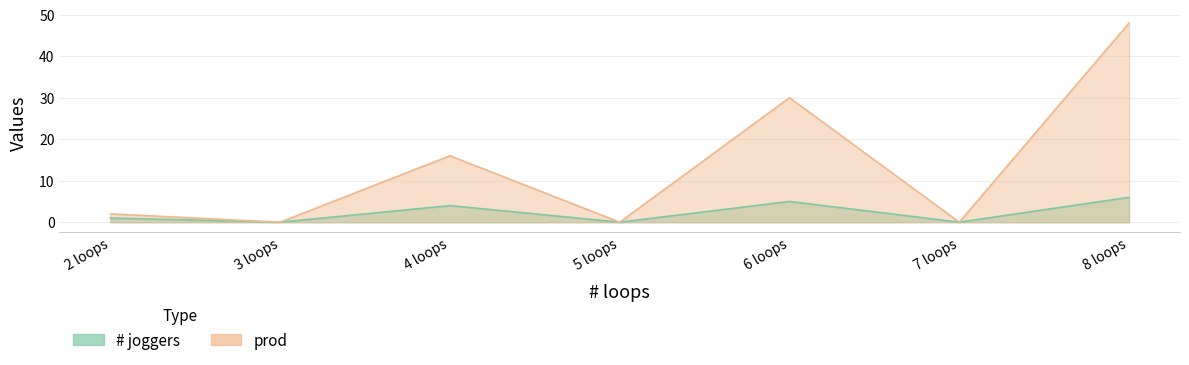

At which category does prod reach its first local peak?

4 loops